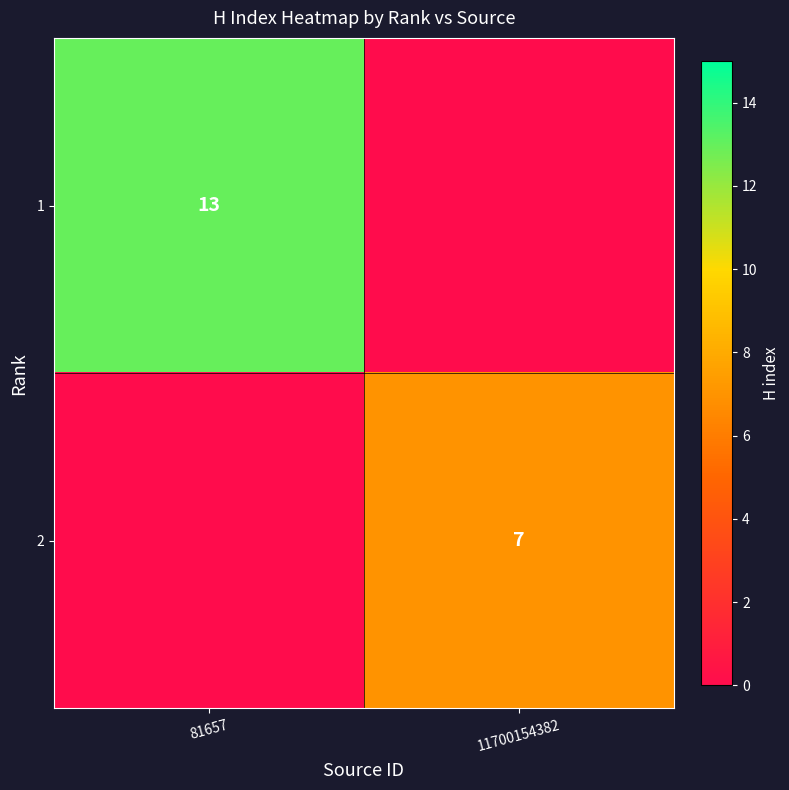

The 2 series shows 7 at 11700154382. True or false?

True